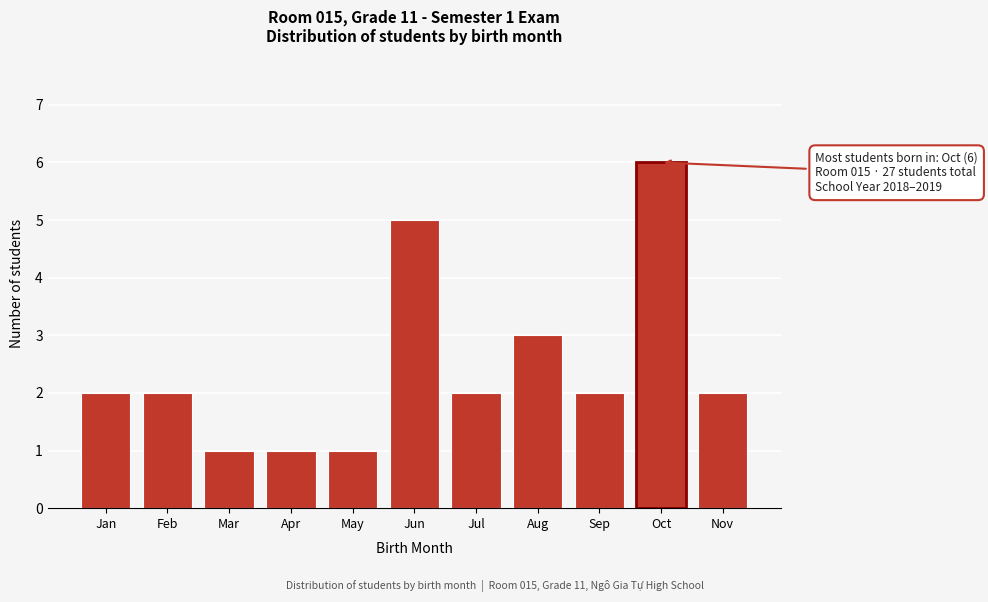

Reading left to right, extract all data points from this chart.

Jan=2	Feb=2	Mar=1	Apr=1	May=1	Jun=5	Jul=2	Aug=3	Sep=2	Oct=6	Nov=2